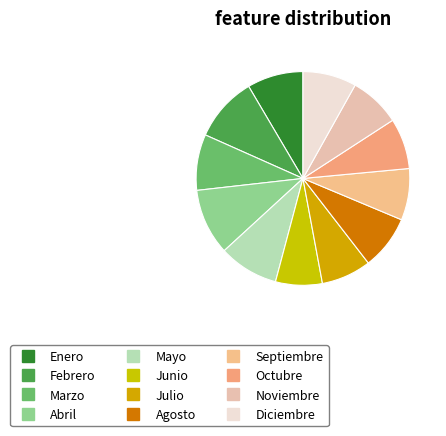

What is the change in value from Marzo to Junio?

-0.4